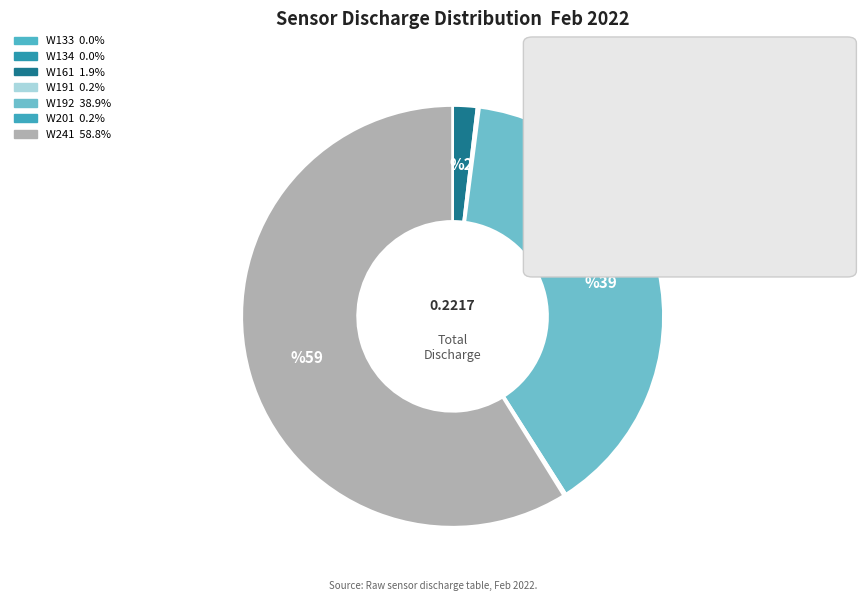

To the nearest percent, what portion does W192 represent?

39%